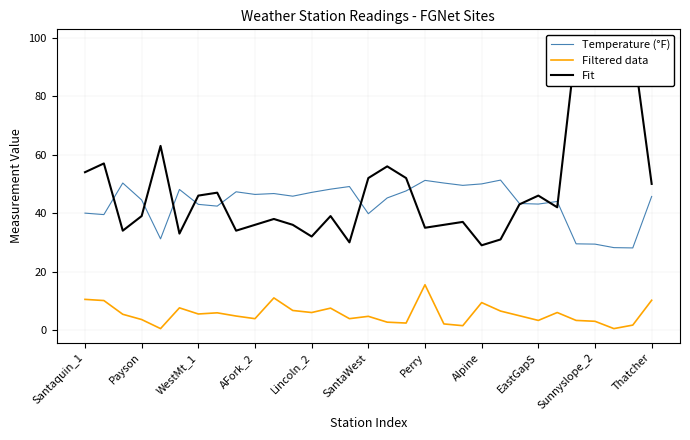

How many distinct data groups are displayed?

3